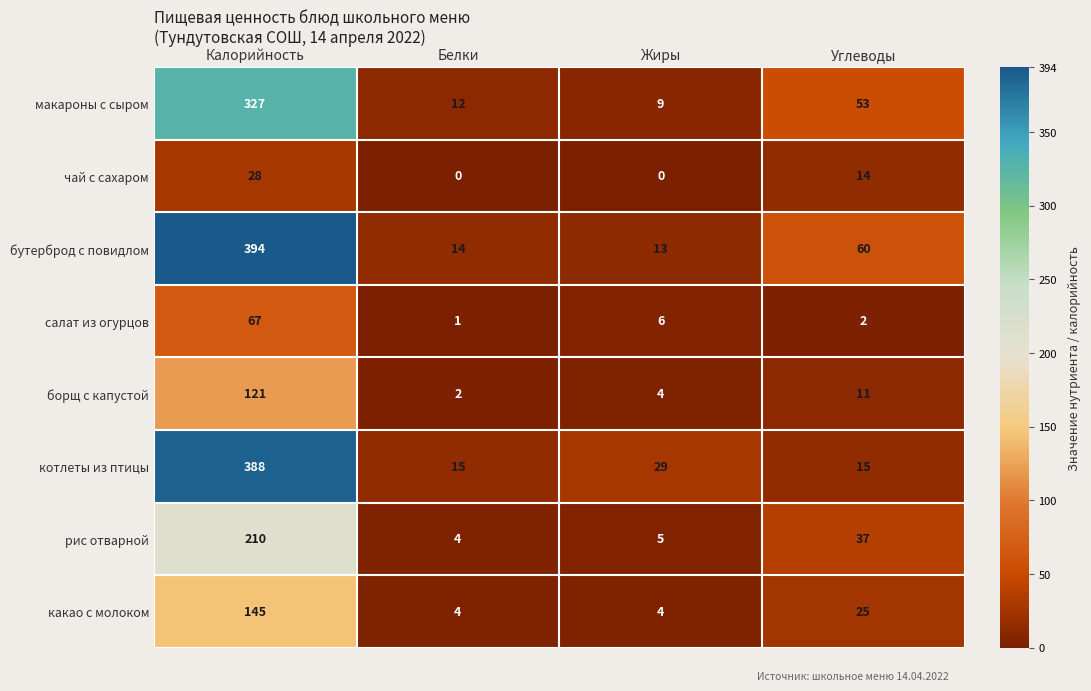

How many distinct data groups are displayed?

8